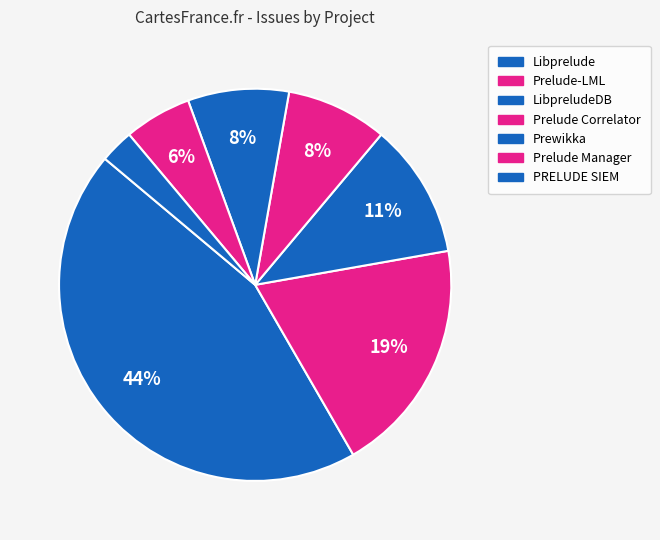

How many slices are in this pie chart?

7